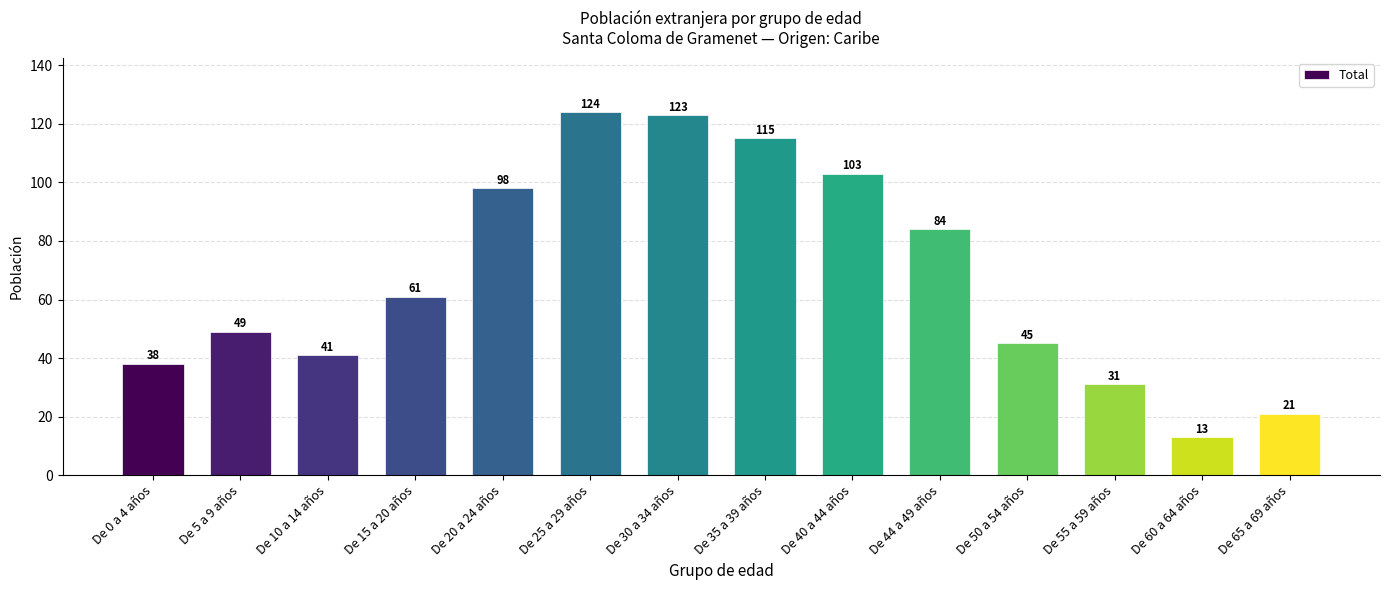

What position from the right is De 10 a 14 años?

12